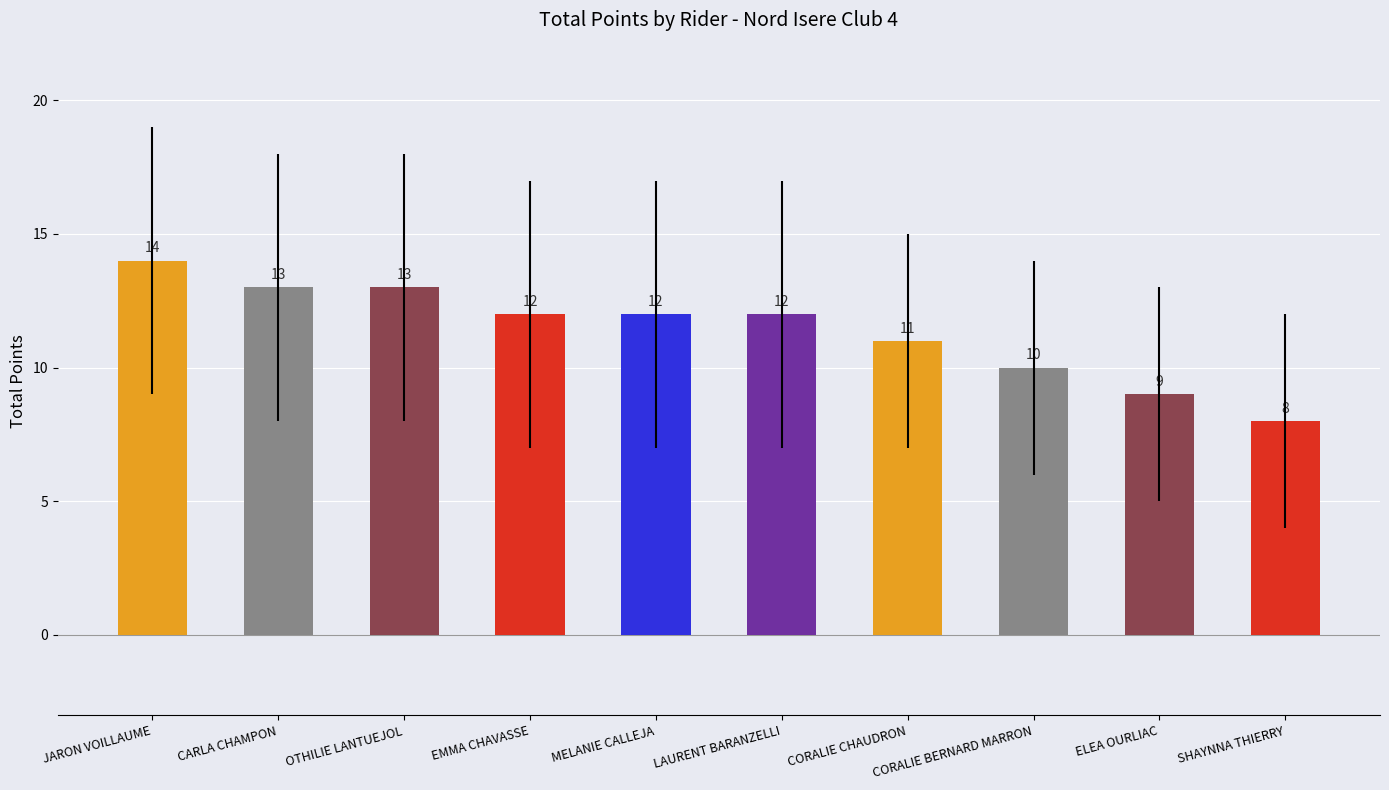

Is it true that the value at LAURENT BARANZELLI is 12?

True